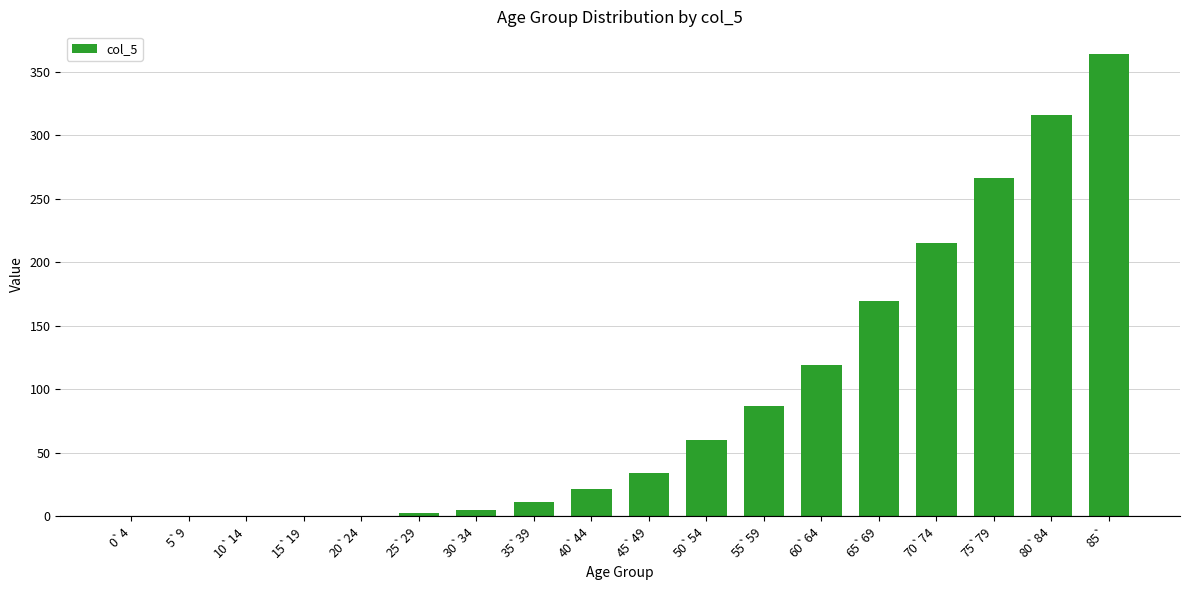

What is the change in value from 70`74 to 80`84?

+100.6